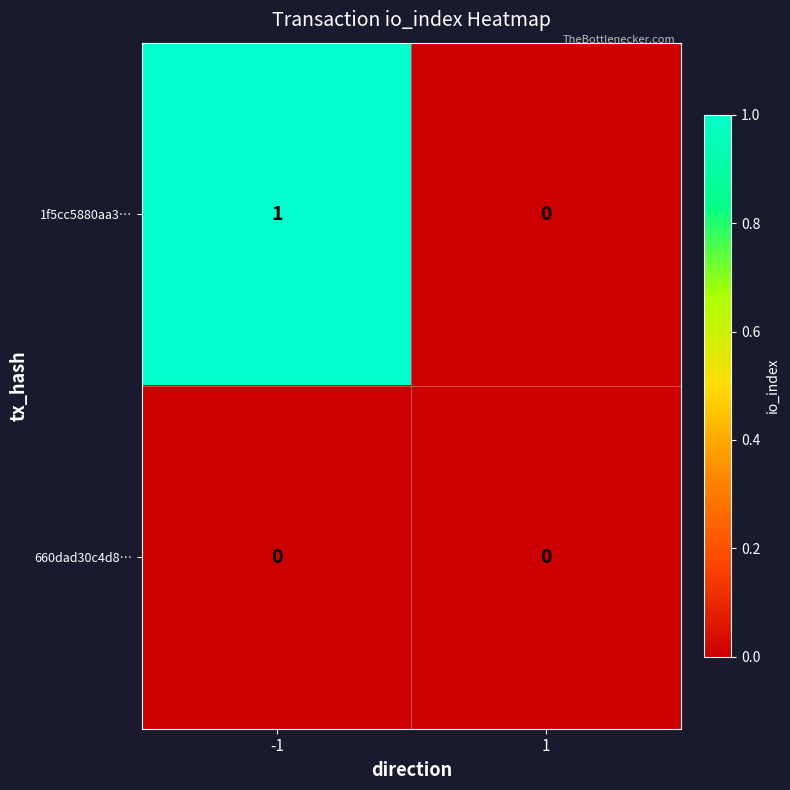

The value of 1f5cc5880aa3… at 1 is 0. True or false?

True